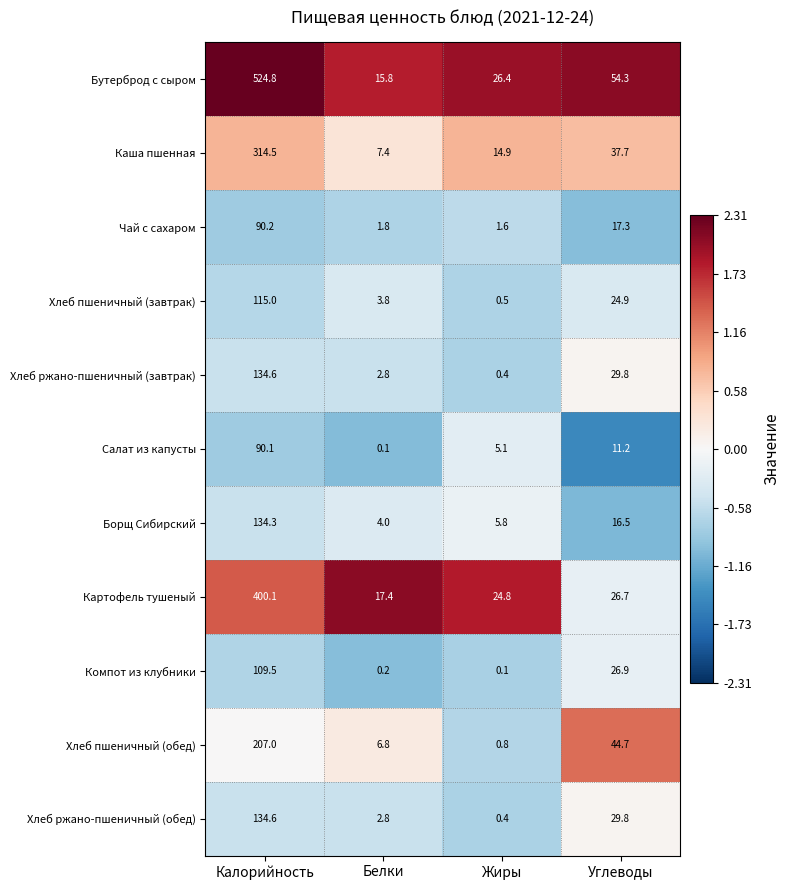

What is the sum of all Борщ Сибирский values?

160.6